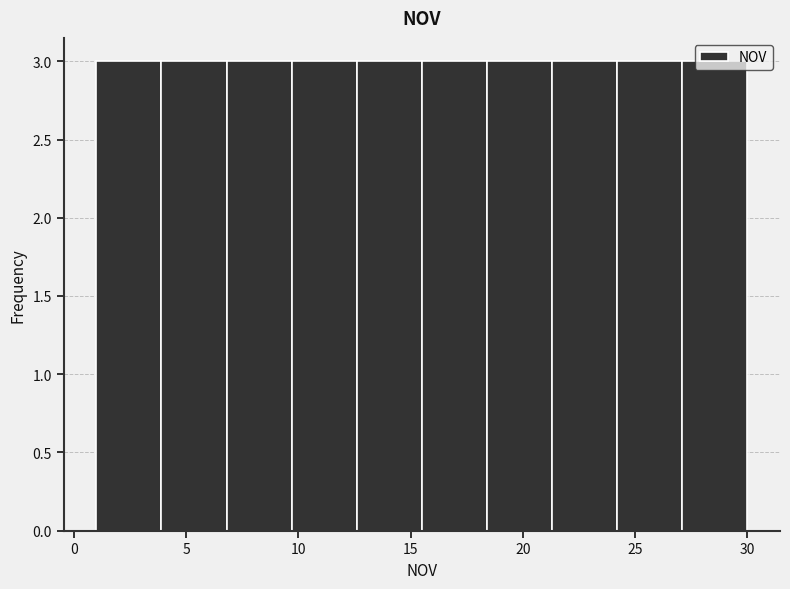

Reading left to right, list every bar in this chart as the range it spans on the x-axis followed by its height. Neither the bar edges nor the heights are printed on the chart, so give them approximately, as read against the axes.

1.0 to 3.9: 3
3.9 to 6.8: 3
6.8 to 9.7: 3
9.7 to 12.6: 3
12.6 to 15.5: 3
15.5 to 18.4: 3
18.4 to 21.3: 3
21.3 to 24.2: 3
24.2 to 27.1: 3
27.1 to 30.0: 3